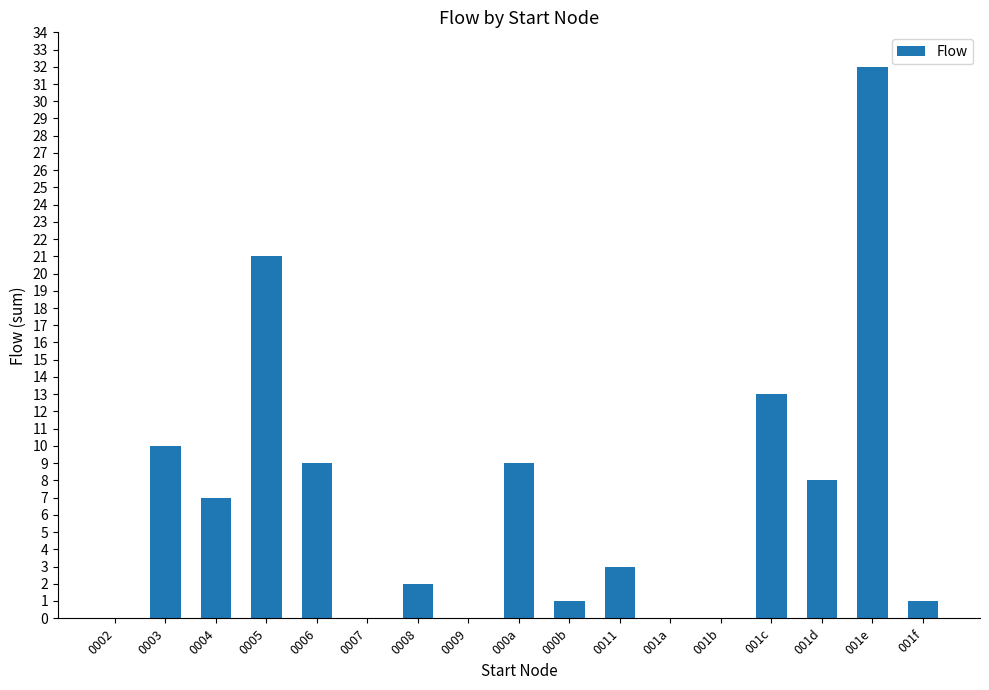

What is the sum of the values at 001c and 001a?

13